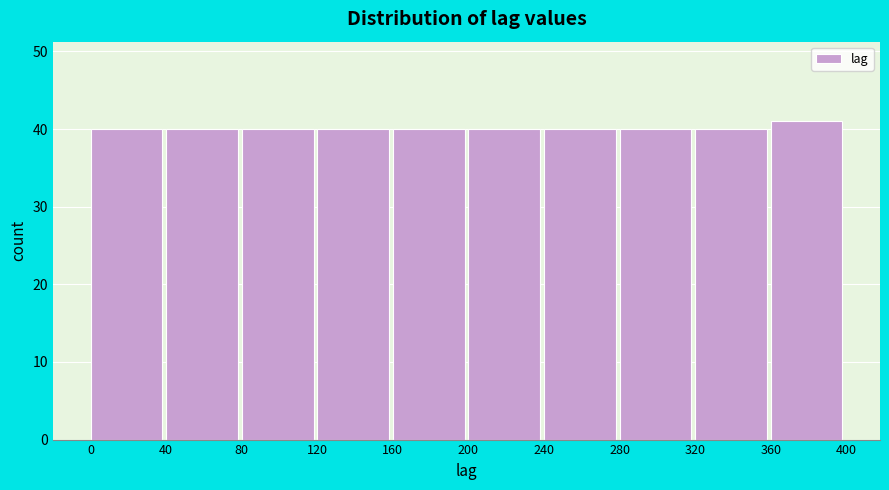

Reading left to right, list every bar in this chart as the range it spans on the x-axis followed by its height. The values are not printed on the chart, so give them approximately, as read against the axis.

0 to 40: 40
40 to 80: 40
80 to 120: 40
120 to 160: 40
160 to 200: 40
200 to 240: 40
240 to 280: 40
280 to 320: 40
320 to 360: 40
360 to 400: 41